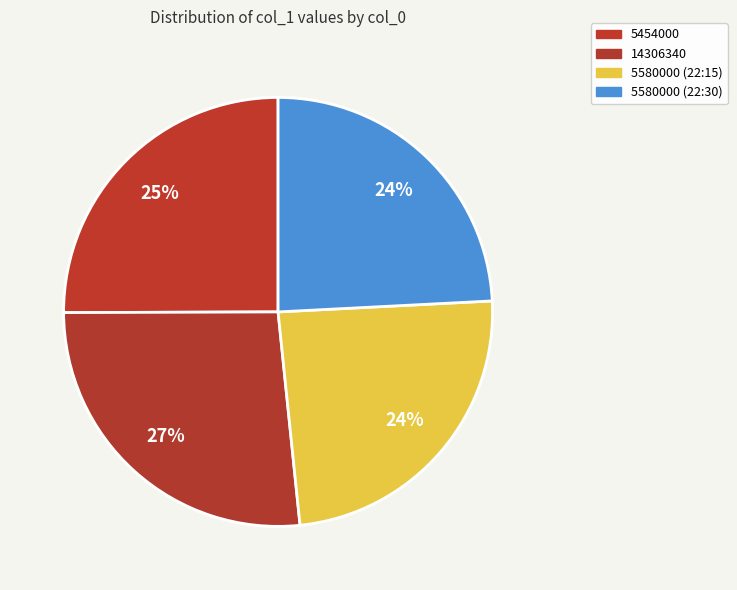

Combined, do 5580000 (22:30) and 14306340 account for over 50%?

Yes